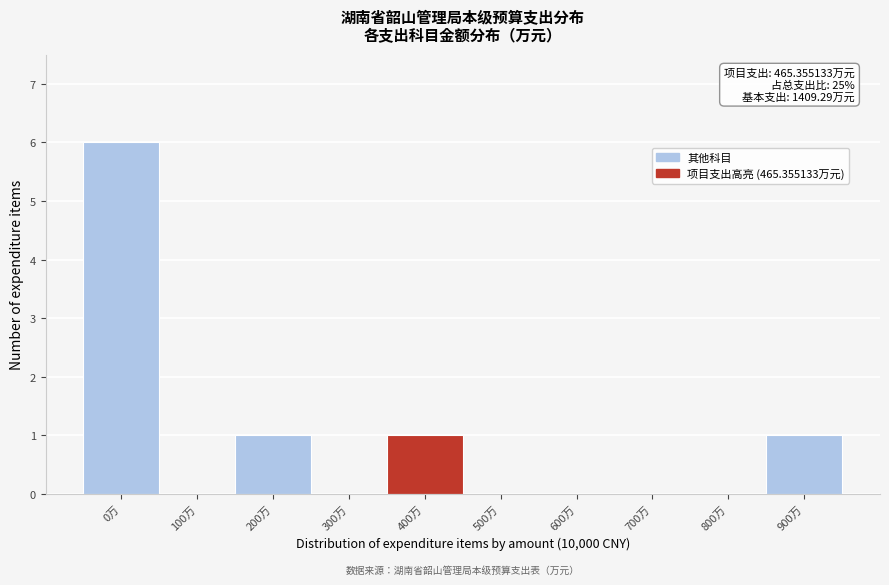

Reading left to right, extract all data points from this chart.

0万=6	100万=0	200万=1	300万=0	400万=1	500万=0	600万=0	700万=0	800万=0	900万=1